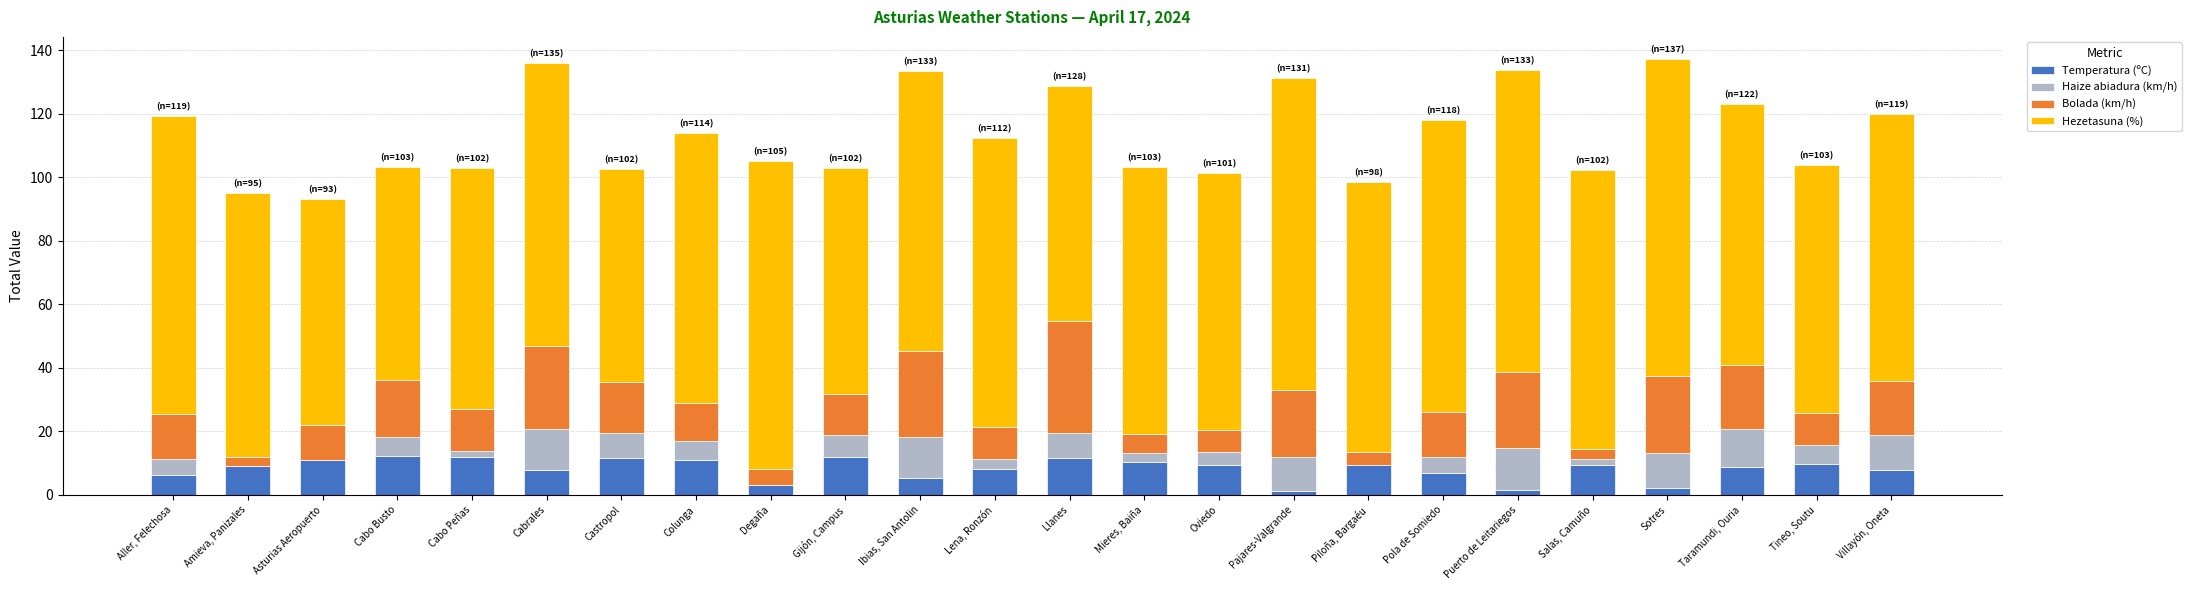

Are the bars grouped side by side (vs. stacked)?

No